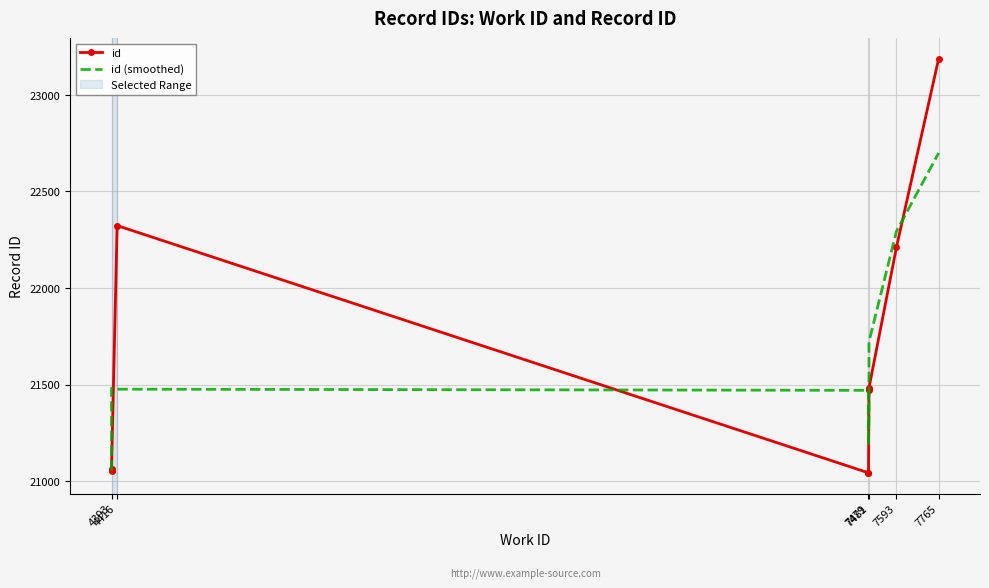

How many values in the id series exceed 21474?

4